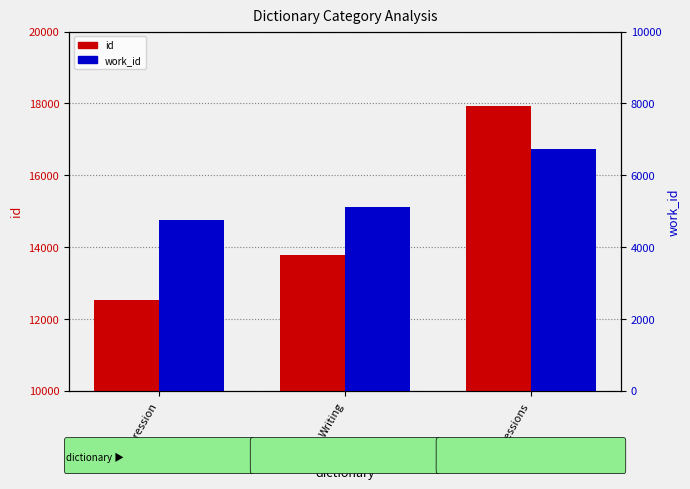

How many data points in id are less than 13793?

1